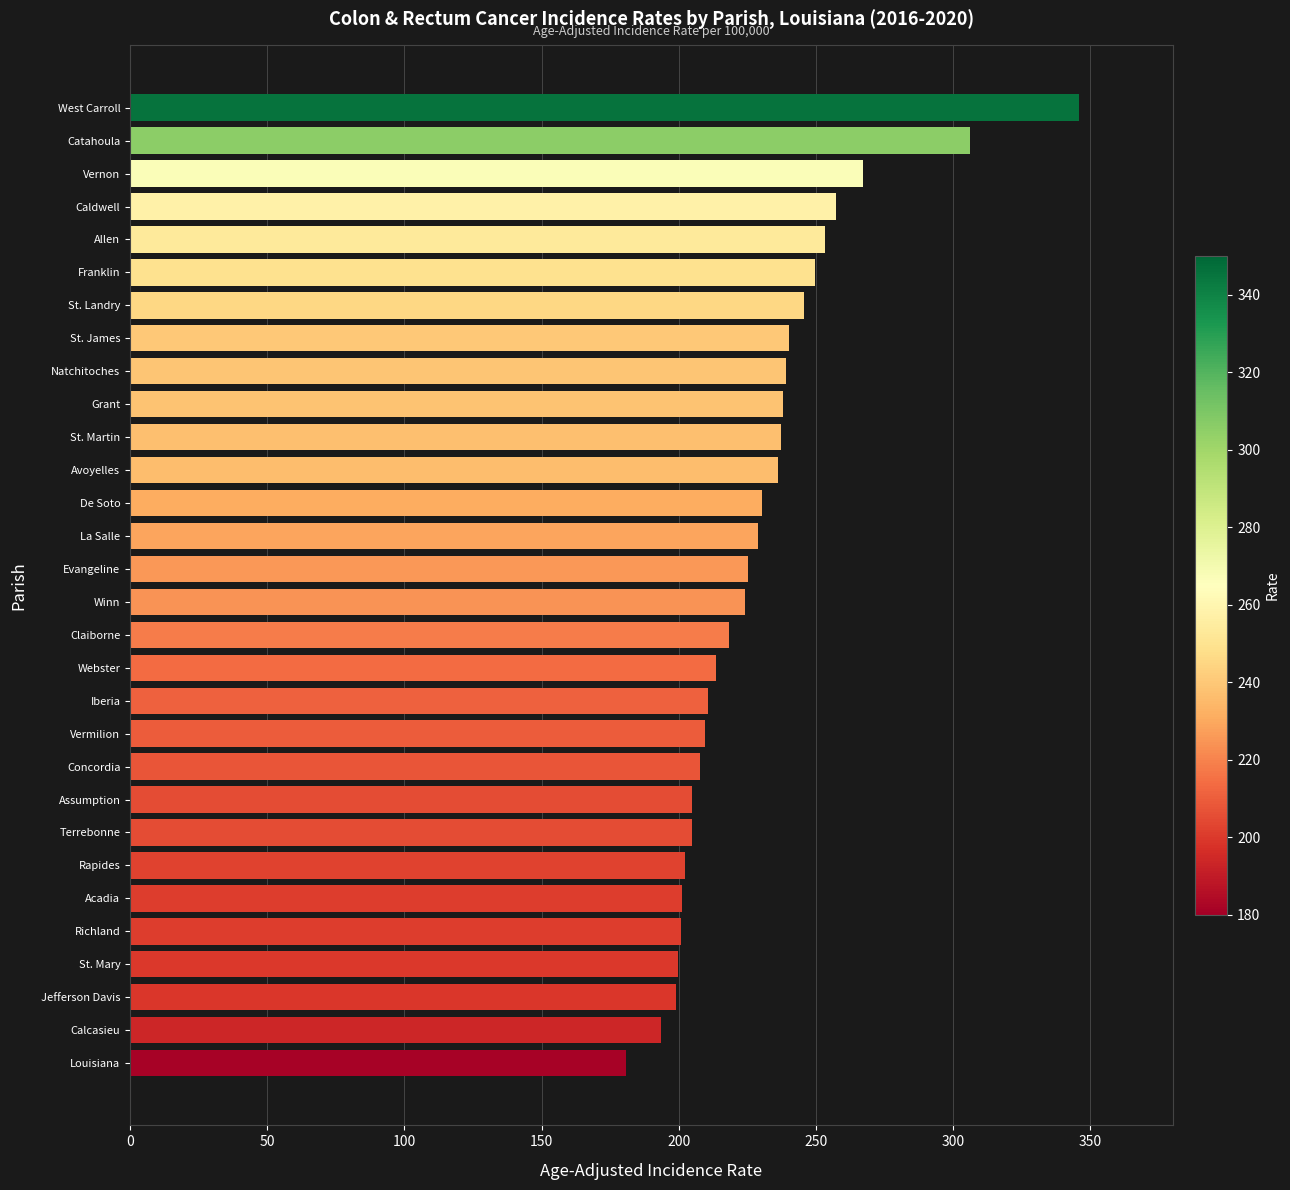

What is the difference between the values at Rapides and Caldwell?

55.1